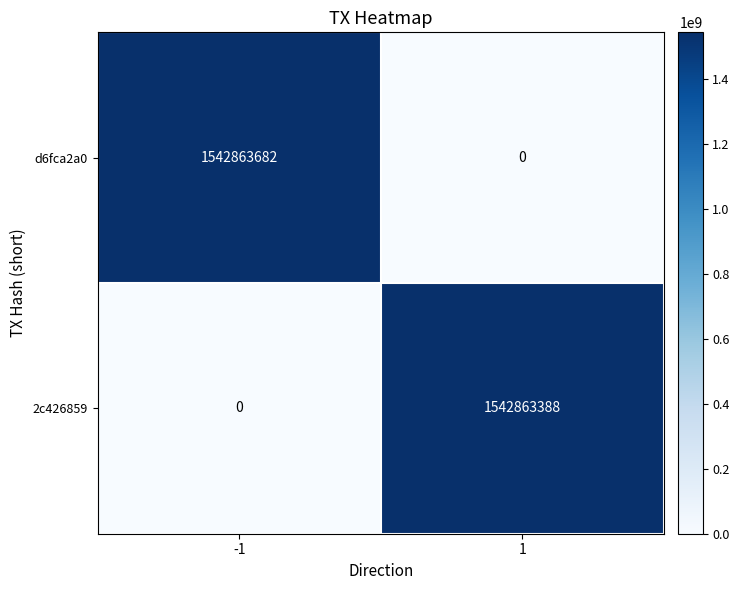

What is the sum of the 2c426859 values at 1 and -1?

1542863388